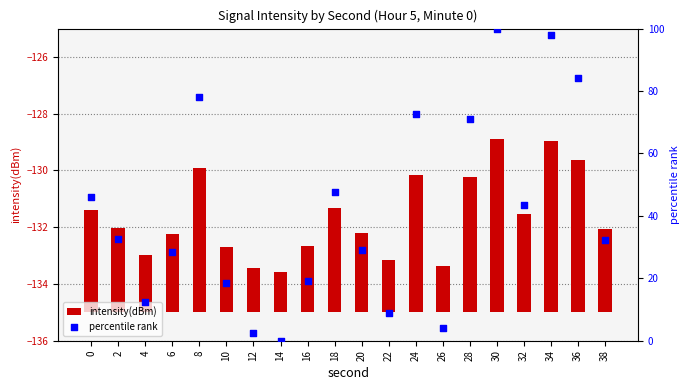

Which series has the largest Y range (max minus min)?

percentile rank